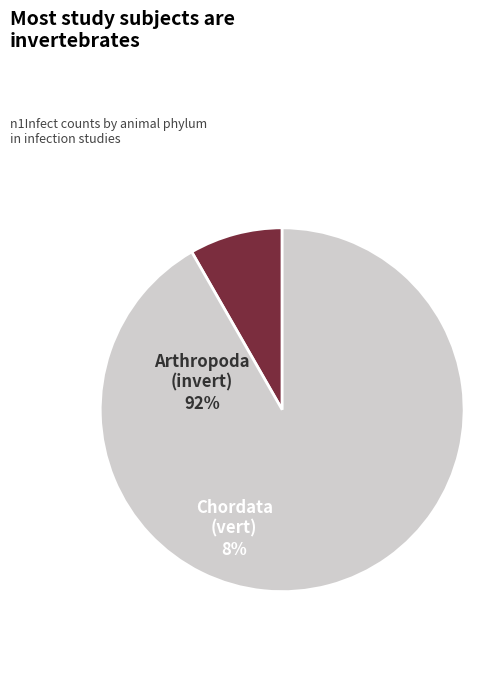

Is there a majority slice in this chart?

Yes